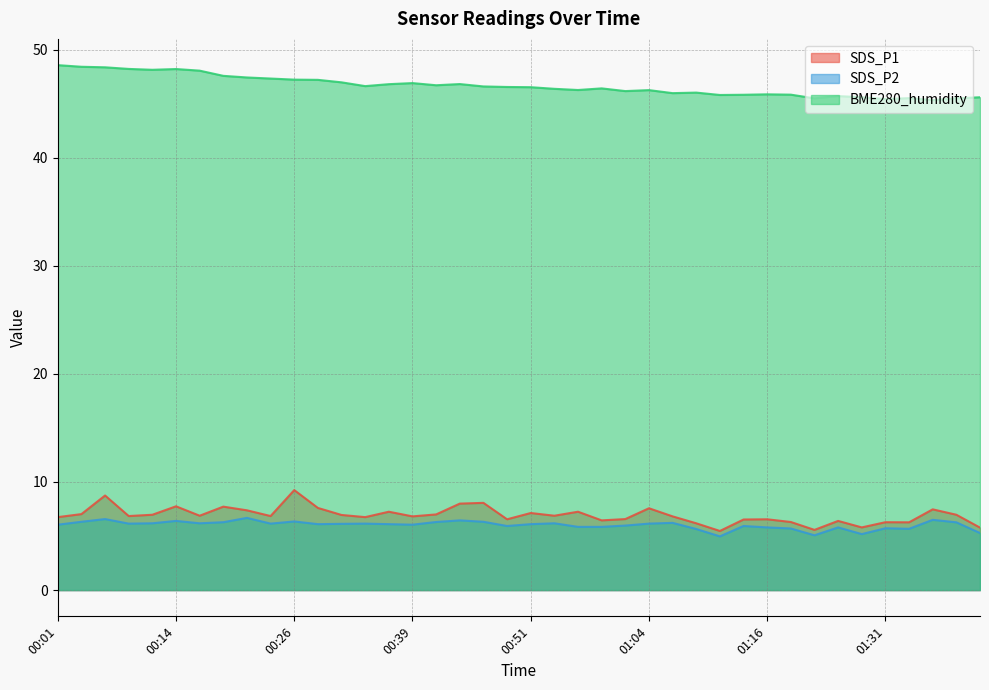

What is the difference between the highest and lowest values at 34?

40.4